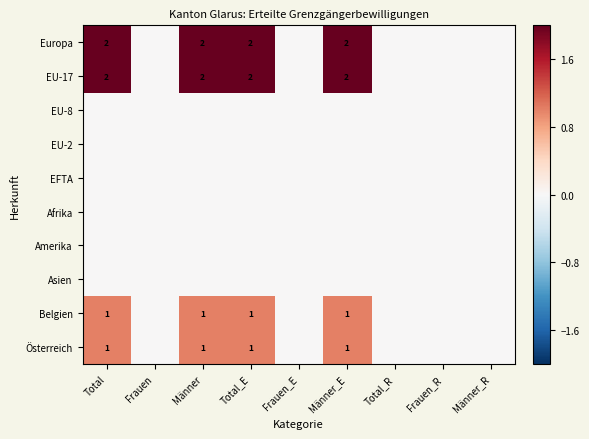

Count the number of data series in this chart.

10